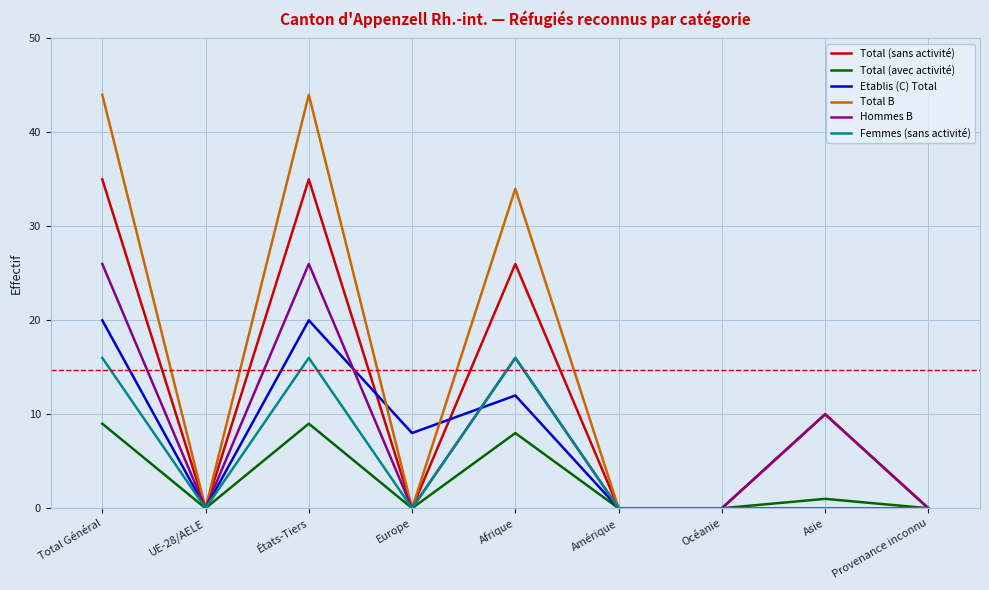

What position from the right is Amérique?

4